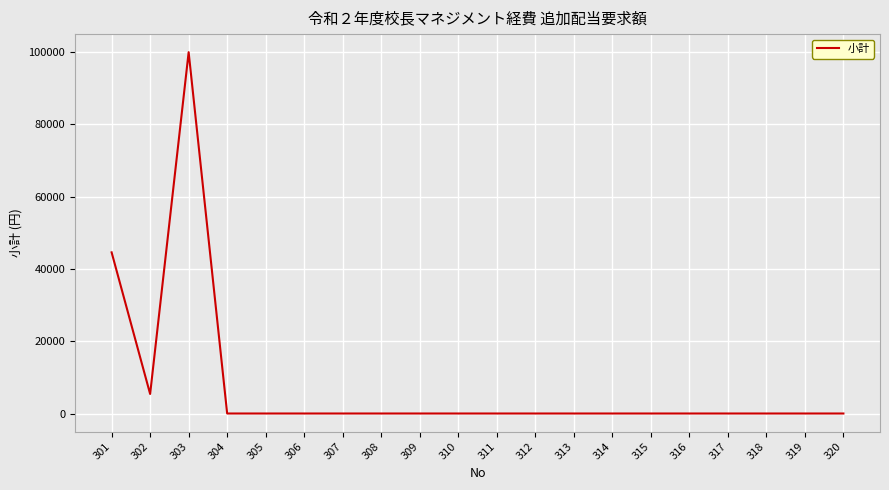

Count the number of categories in the chart.

20